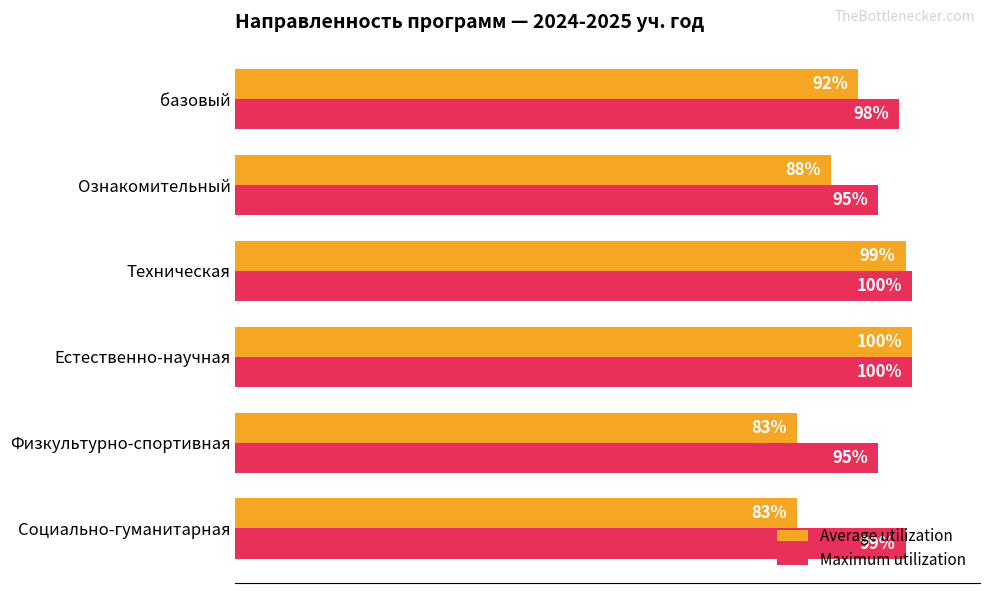

Which series changed the most between Естественно-научная and Ознакомительный?

Average utilization